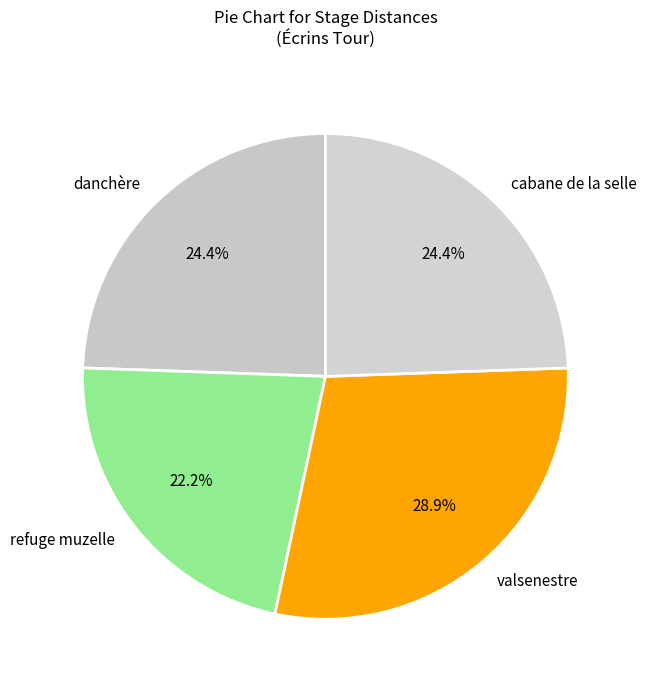

Which category has the biggest portion of the pie?

valsenestre